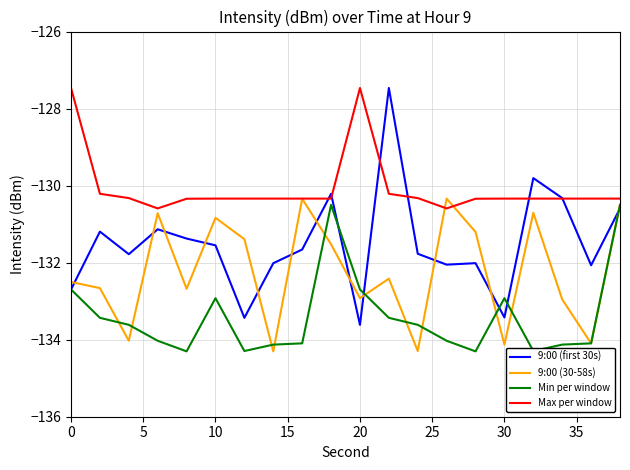

What is the highest value of the 9:00 (30-58s) series?

-130.3